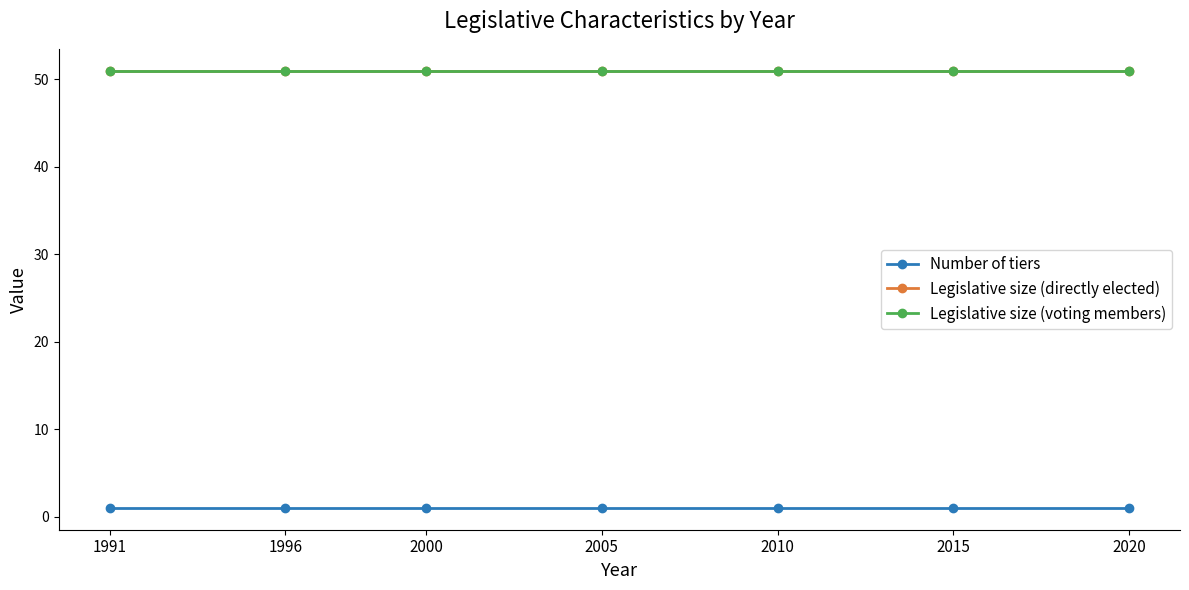

Reading right to left, what are all the values shown in this chart?

Number of tiers: 1	1	1	1	1	1	1
Legislative size (directly elected): 51	51	51	51	51	51	51
Legislative size (voting members): 51	51	51	51	51	51	51